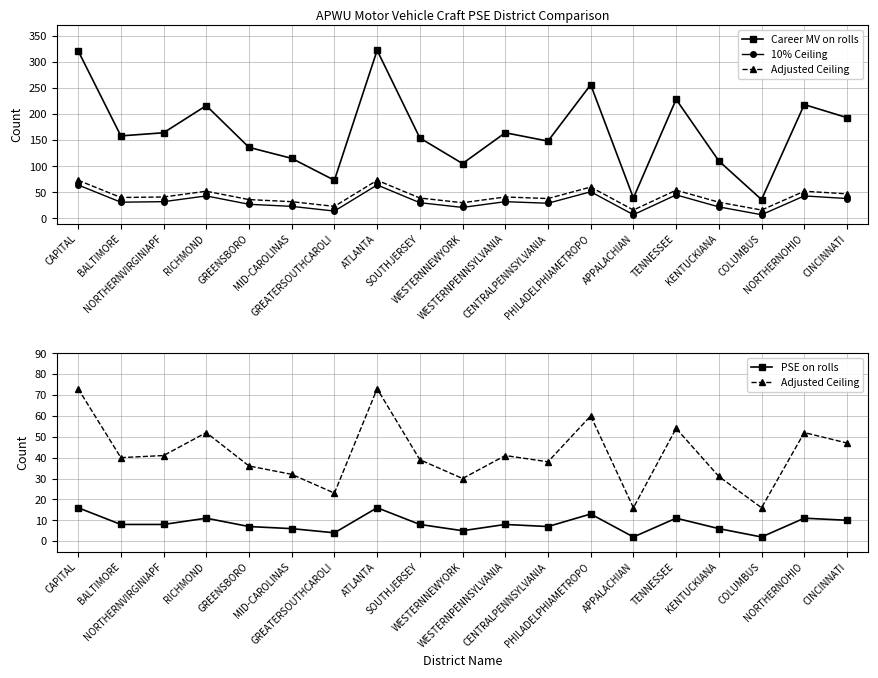

How many interior local peaks does the Career MV on rolls series have?

6